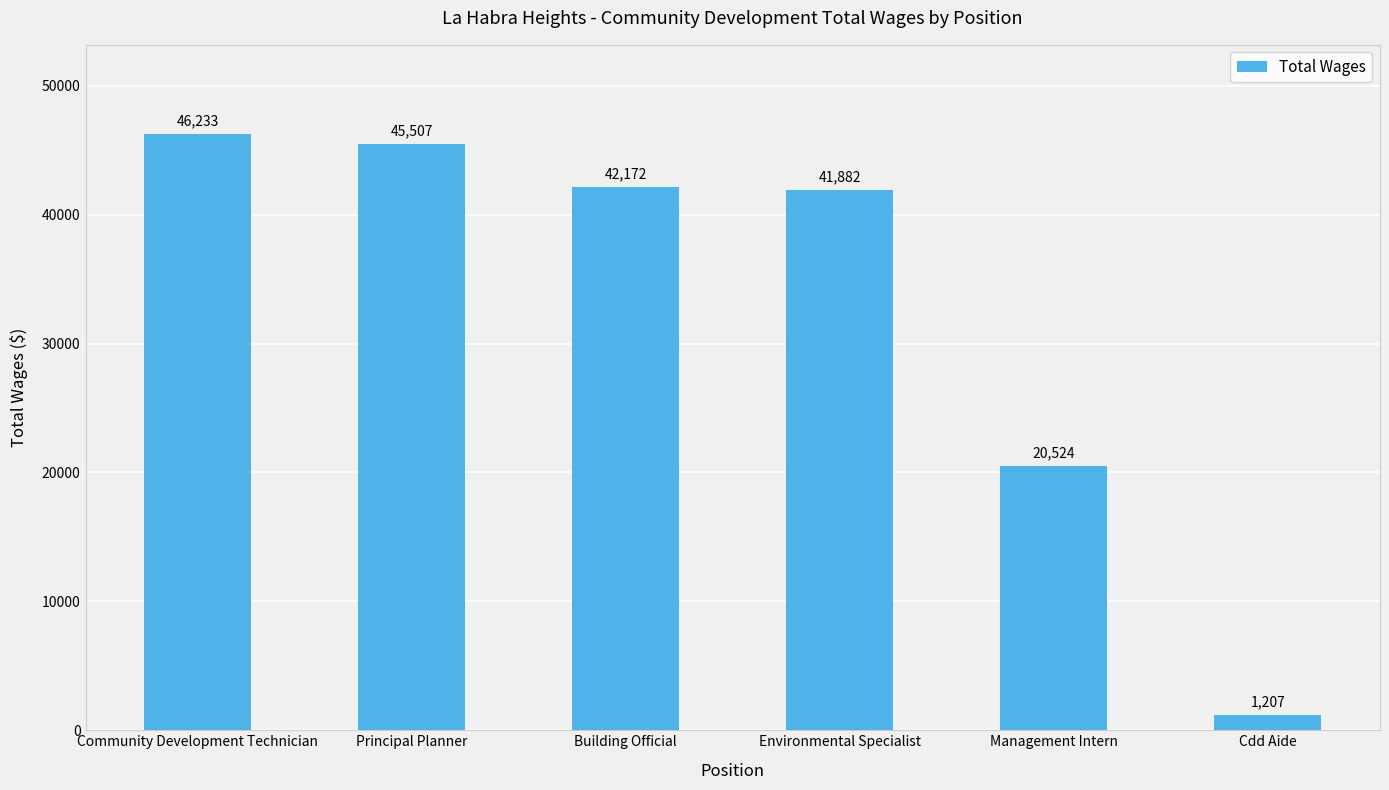

Which category has the lowest value across all series?

Cdd Aide